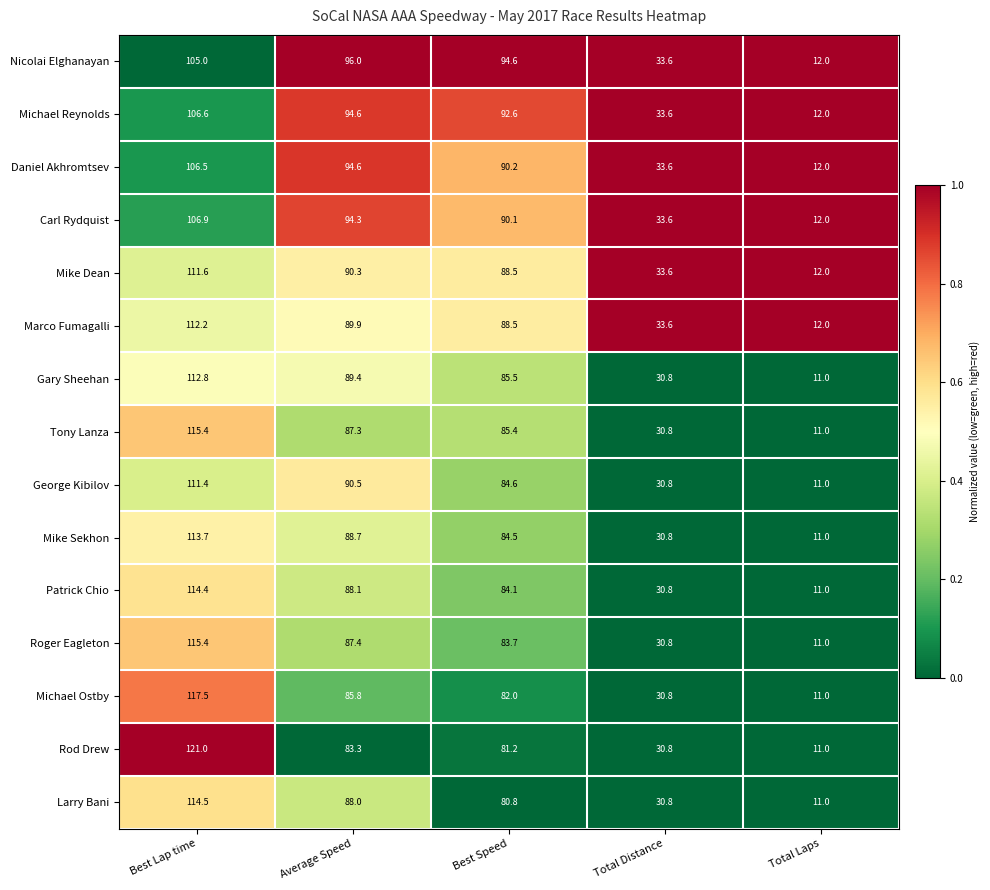

Which label corresponds to the smallest value in the chart?

Total Laps